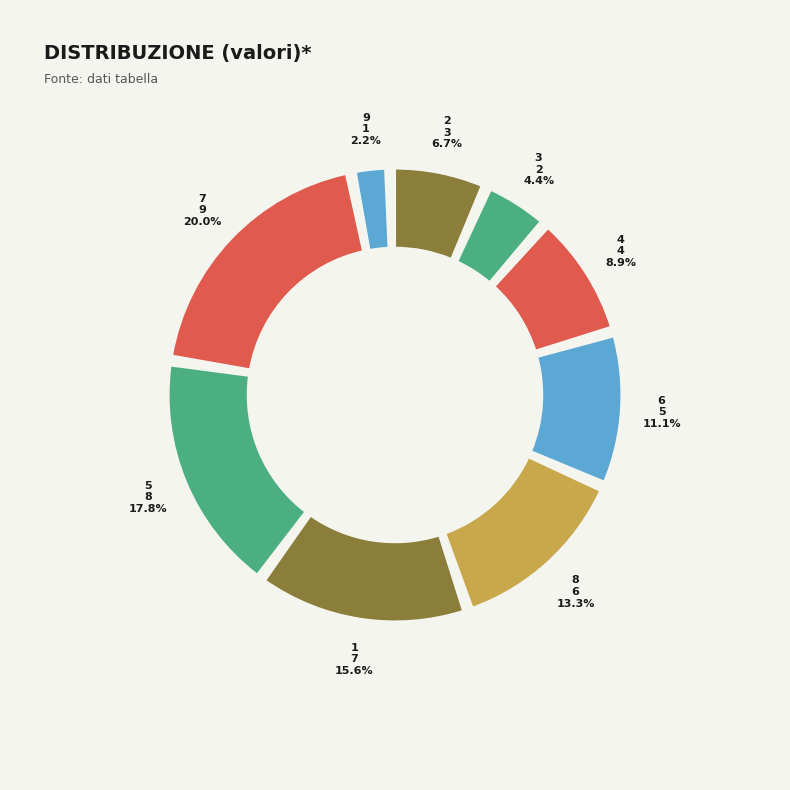

What percentage is the 5 slice, to the nearest percent?

18%